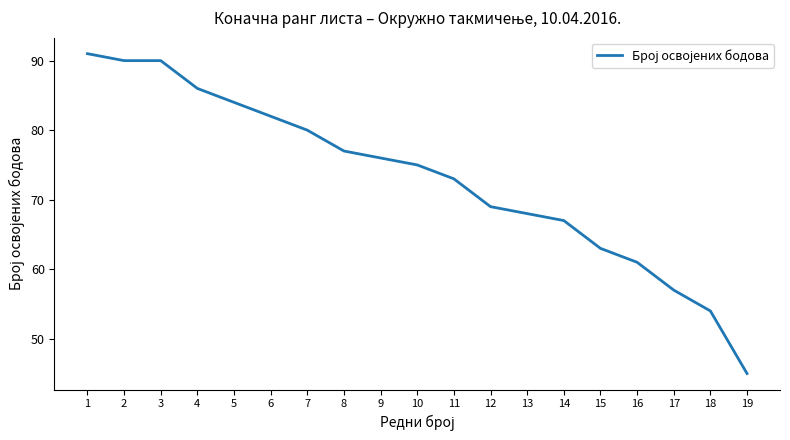

Read the value at 15.

63